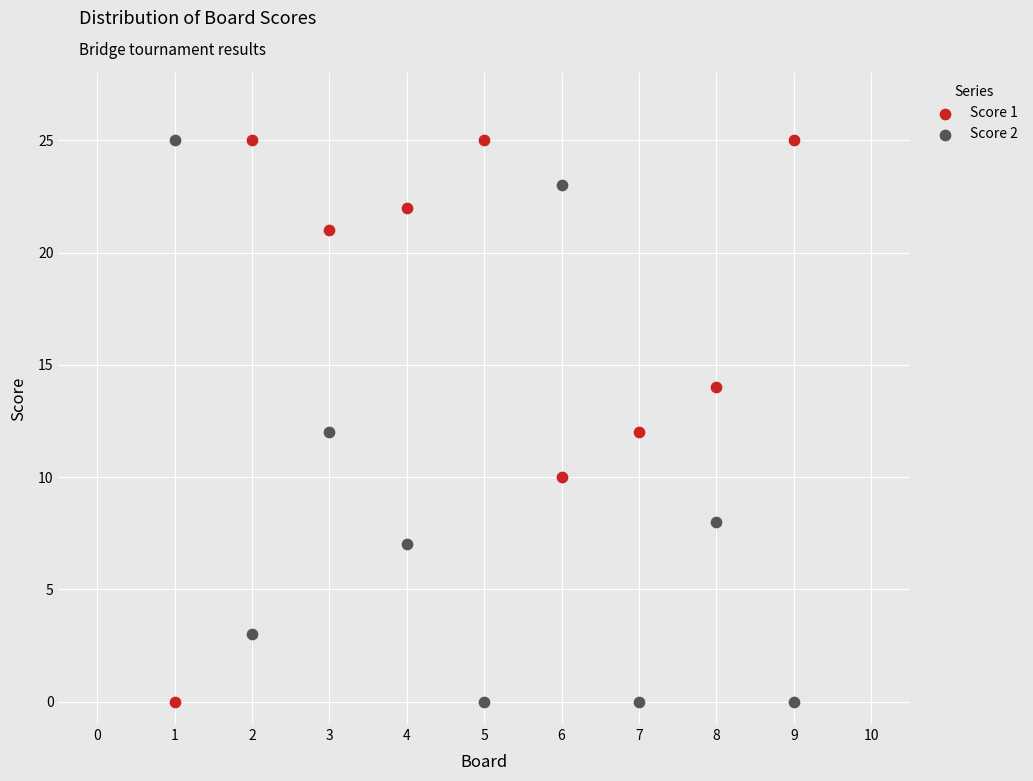

Across all data points, what is the range of Y values (max minus min)?

25